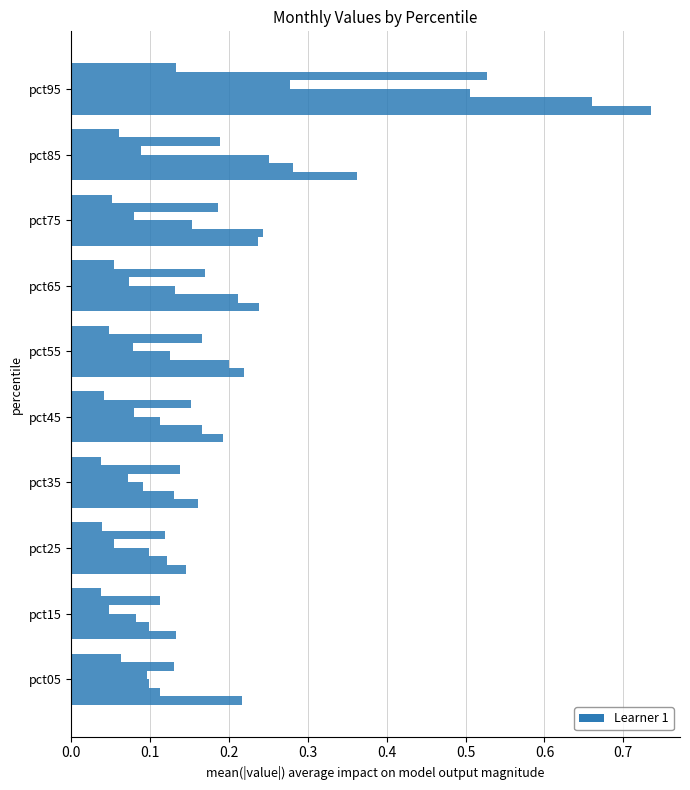

Count the number of data series in this chart.

6